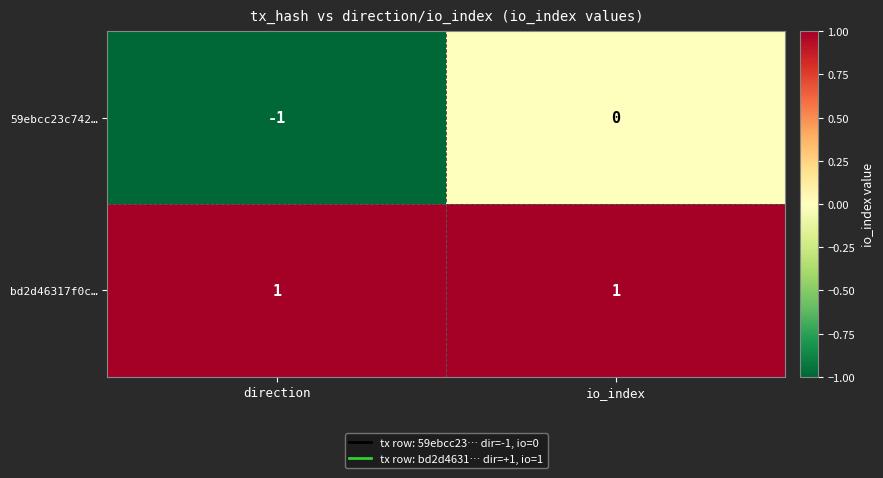

Which series has the widest spread of values?

59ebcc23c742…